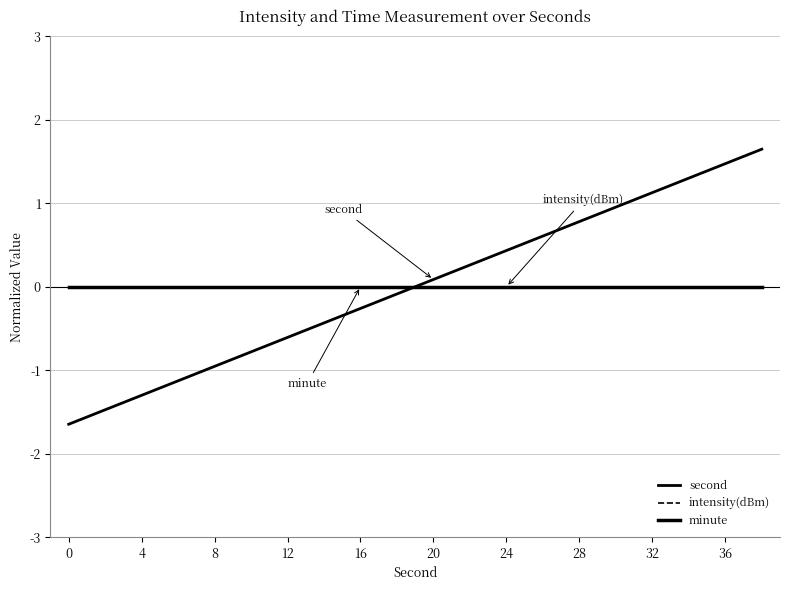

Does the chart display data point markers on the line(s)?

No